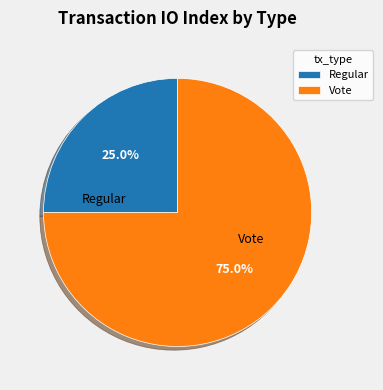

Between Vote and Regular, which is larger?

Vote